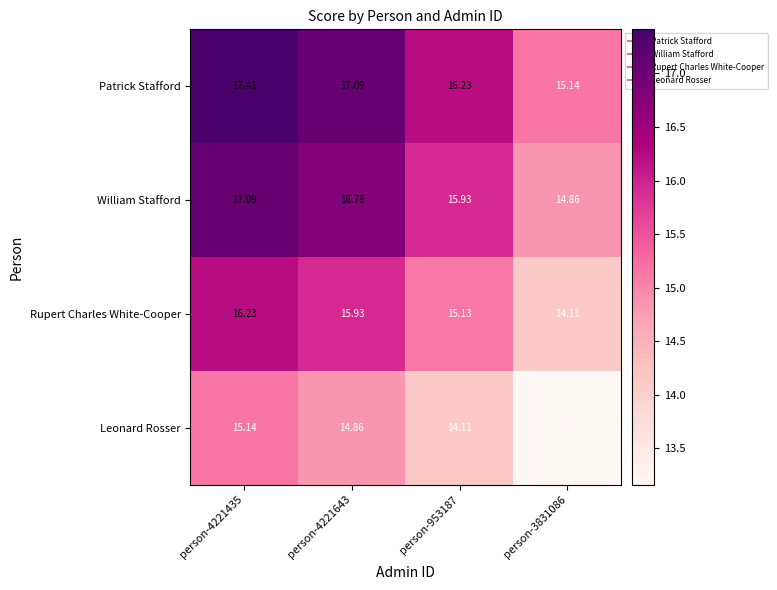

What is the maximum value shown in the chart?

17.4